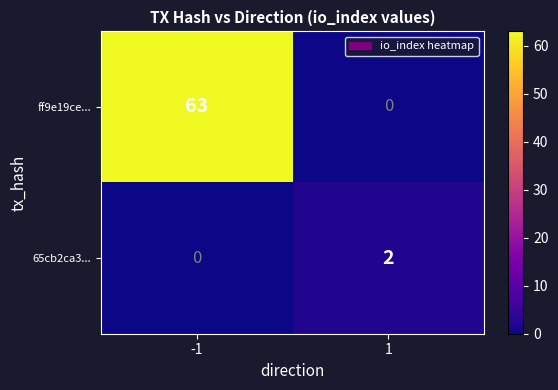

Which series changed the most between -1 and 1?

ff9e19ce...